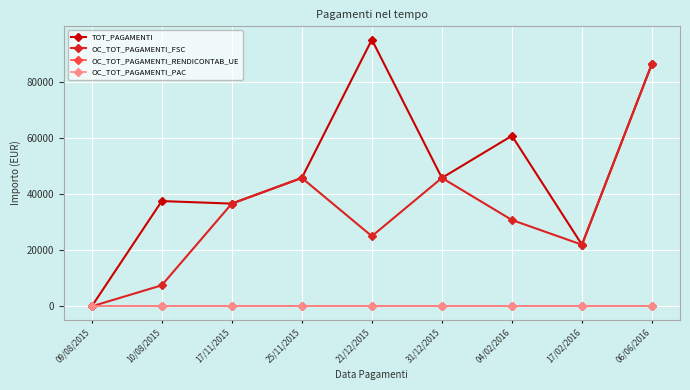

Is this an area chart (filled region under the line)?

No